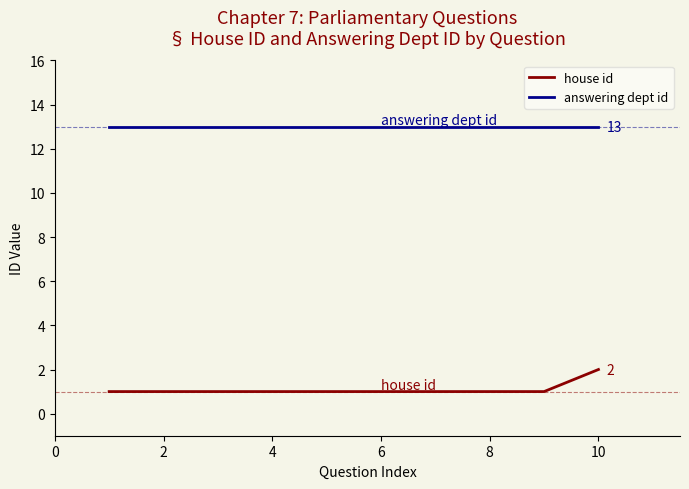

Which series has the largest total across all categories?

answering dept id